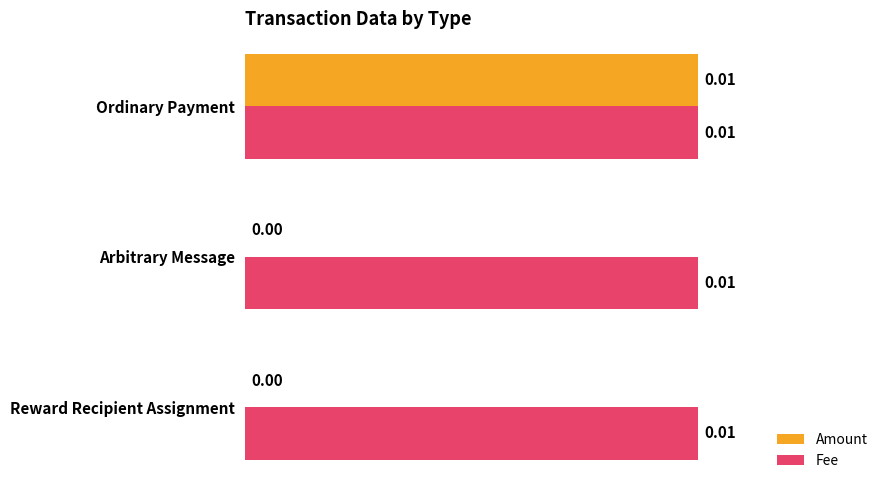

Which series has the largest total across all categories?

Fee